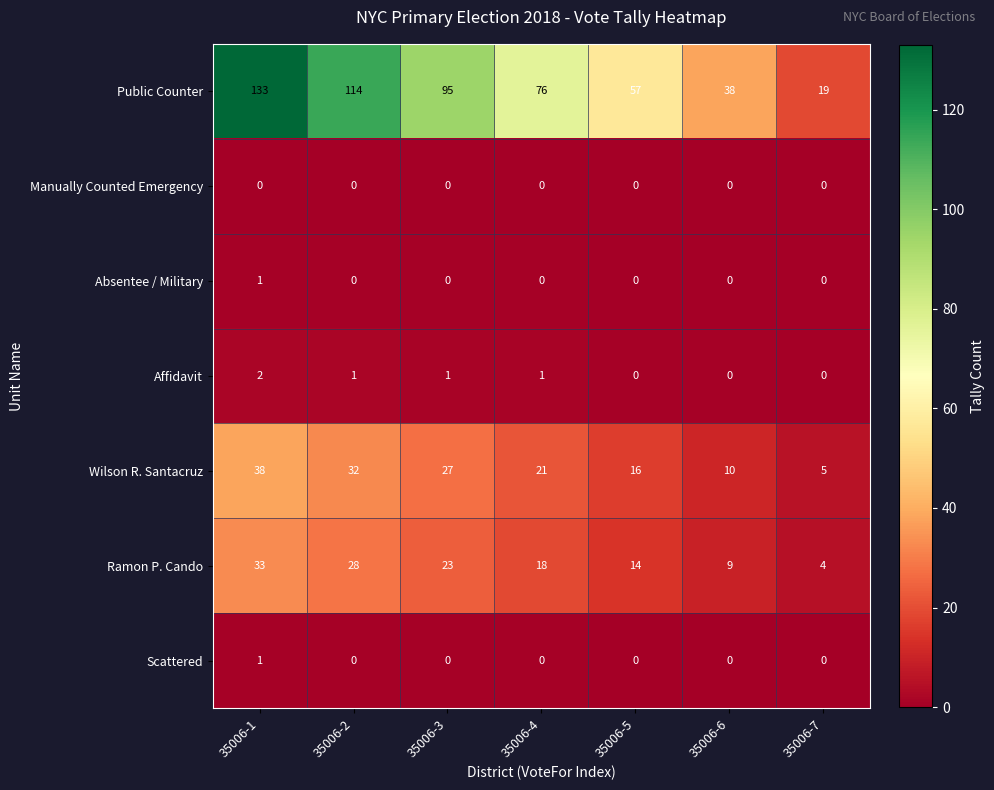

Which series changed the most between 35006-4 and 35006-7?

Public Counter